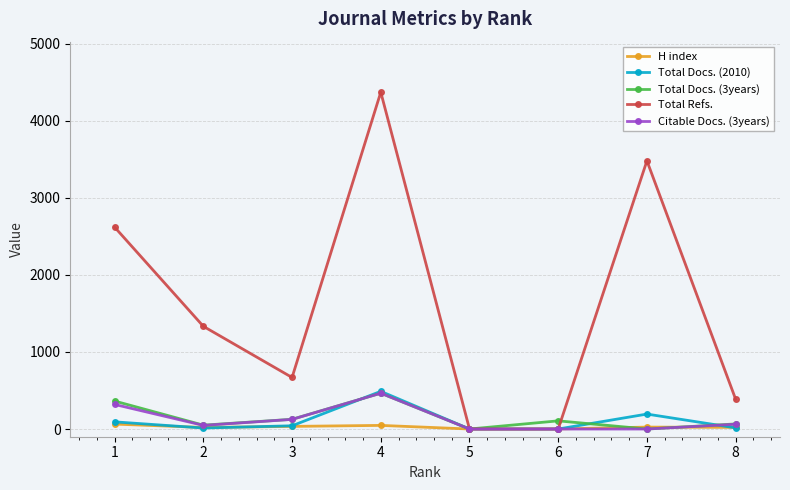

What is the difference between the maximum and minimum values in the Total Docs. (2010) series?

489